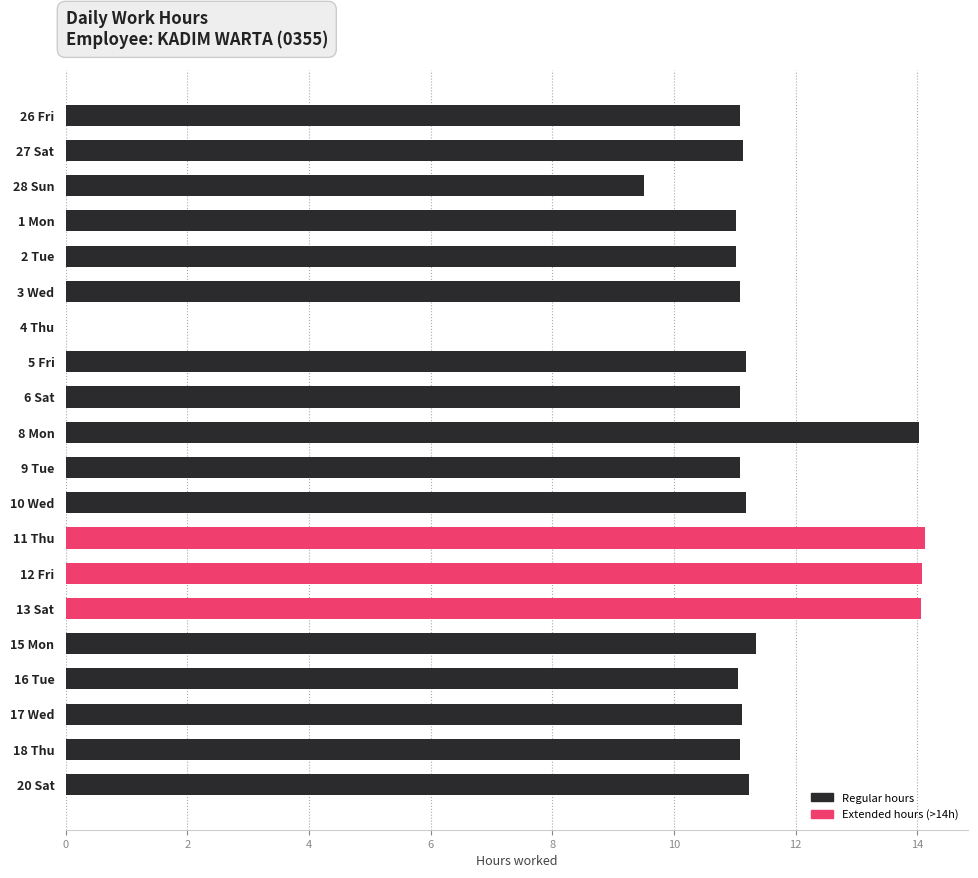

Approximately how many times larger is the value at 9 Tue compared to 6 Sat?

1.0